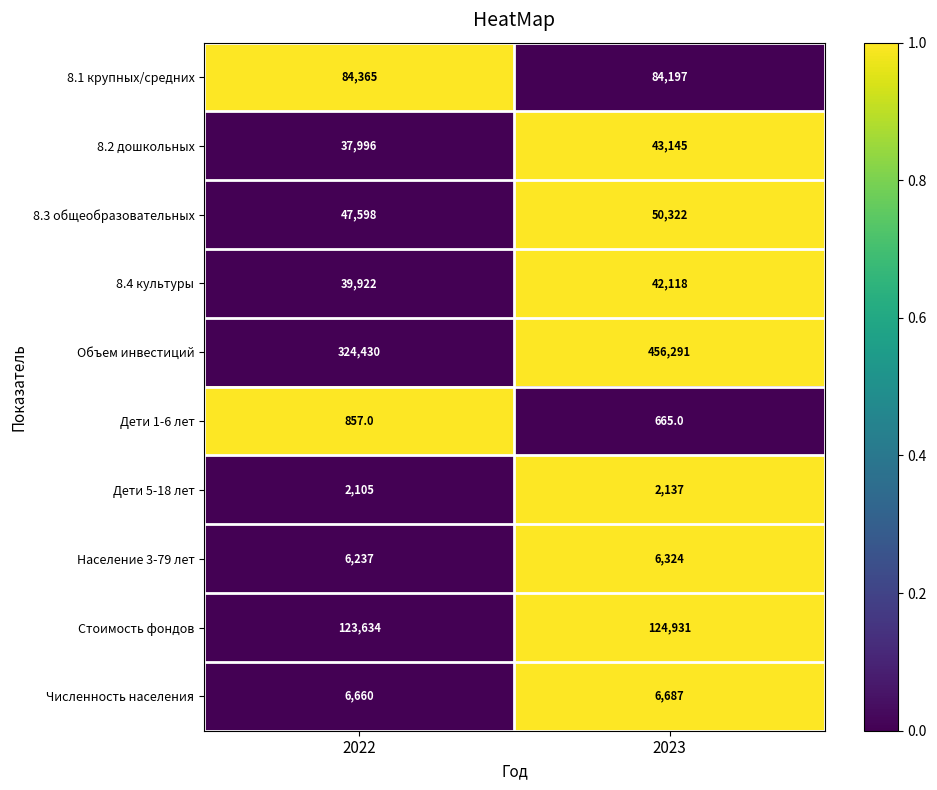

What is the difference between the highest and lowest values at 2023?

455626